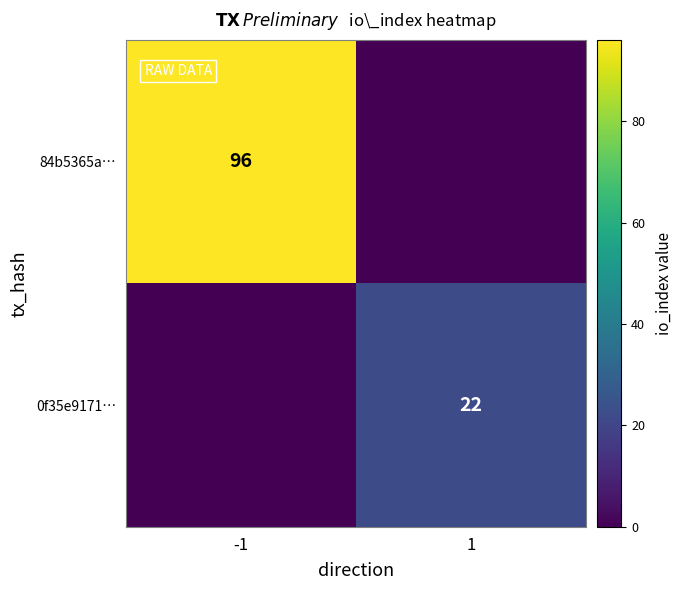

The value of 0f35e9171… at 1 is 22. True or false?

True